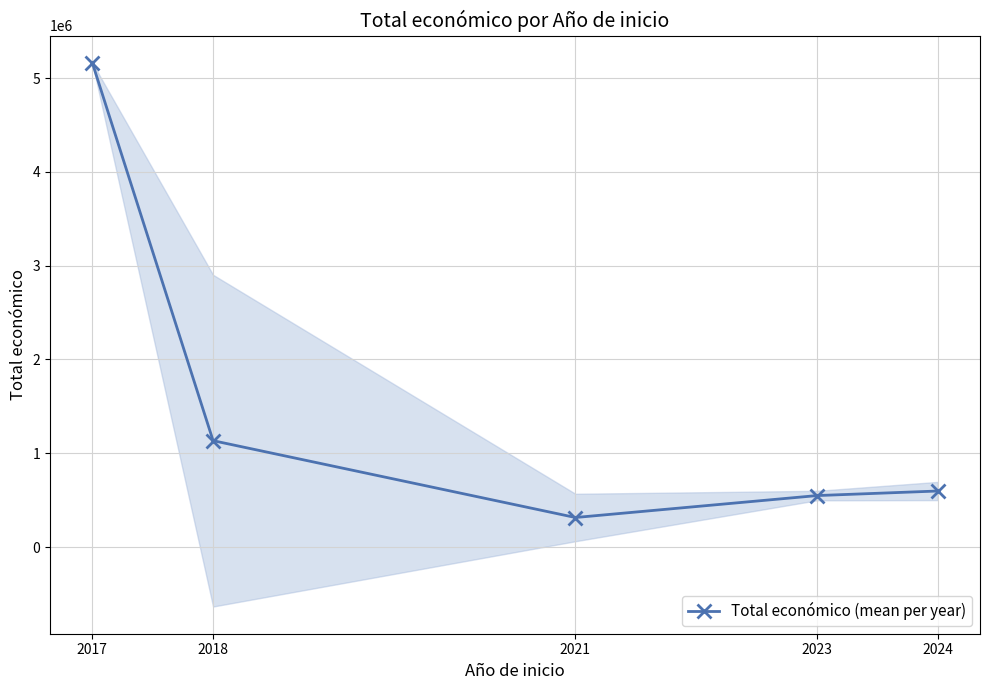

The value at 2023 is 263727.7. True or false?

False